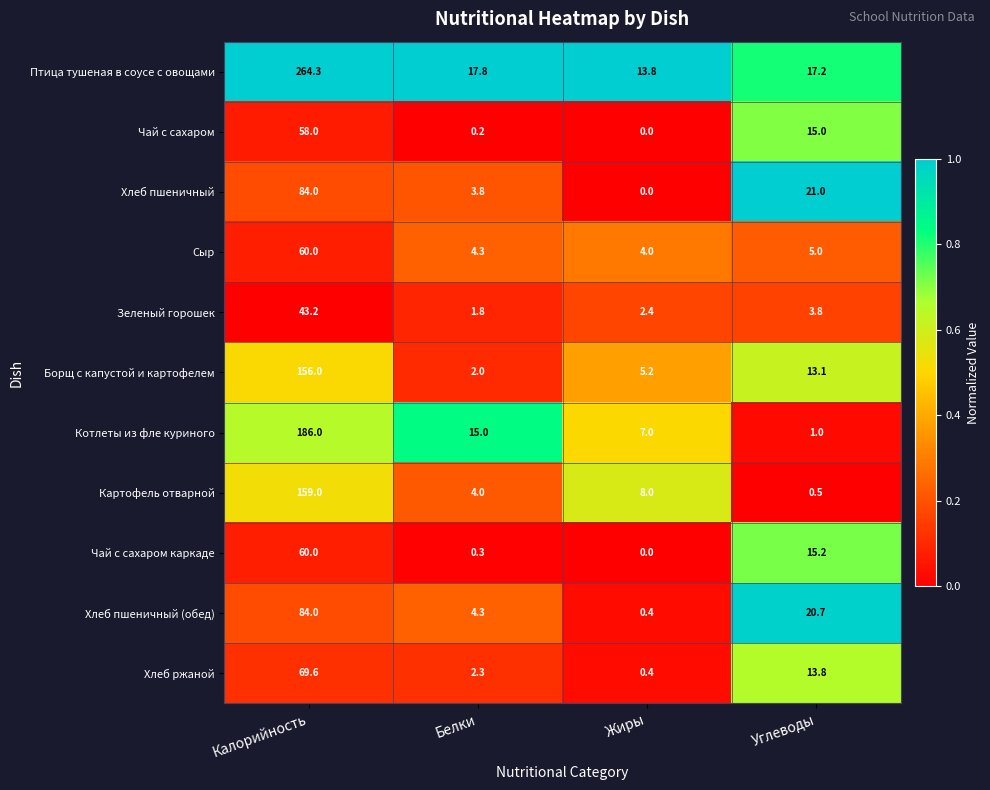

Is the value of Сыр at Белки greater than the value of Хлеб пшеничный (обед) at Углеводы?

No